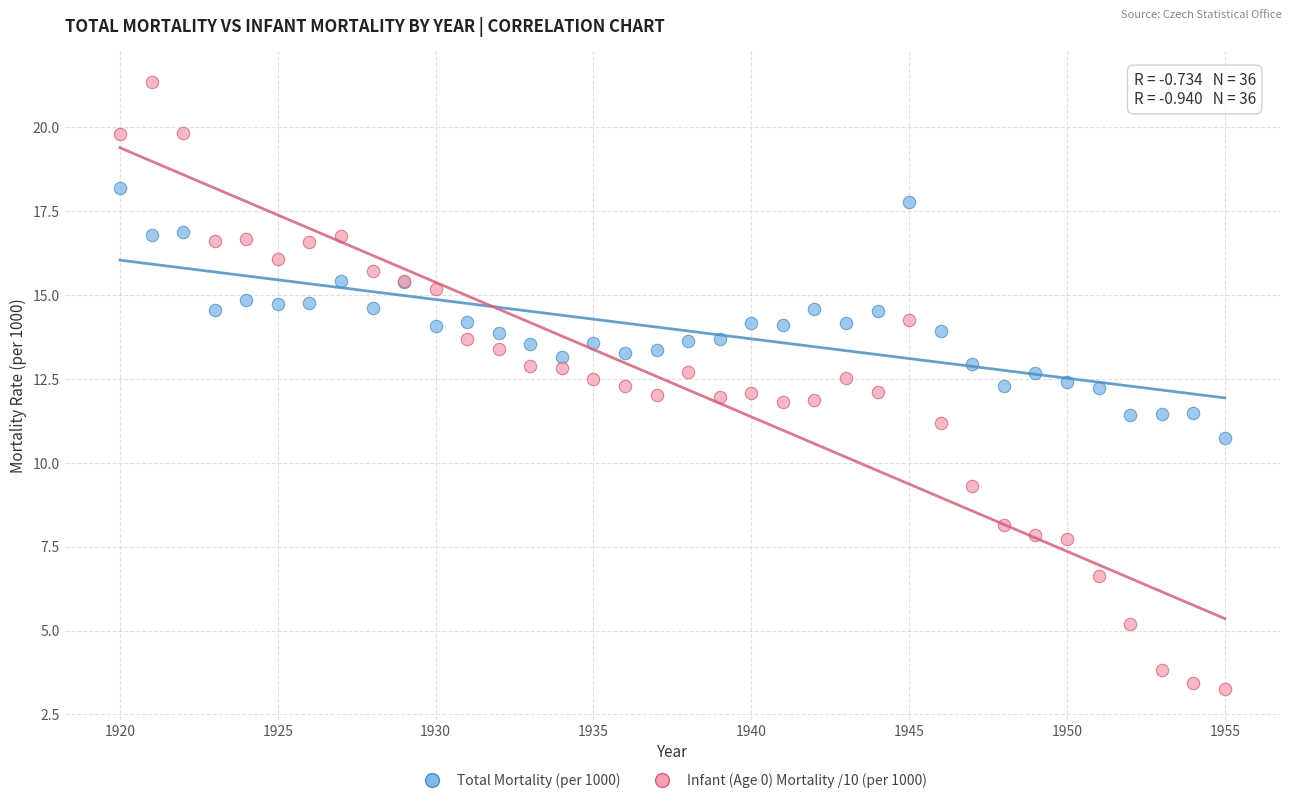

What are all the series names shown in the legend?

Total Mortality (per 1000), Infant (Age 0) Mortality /10 (per 1000)